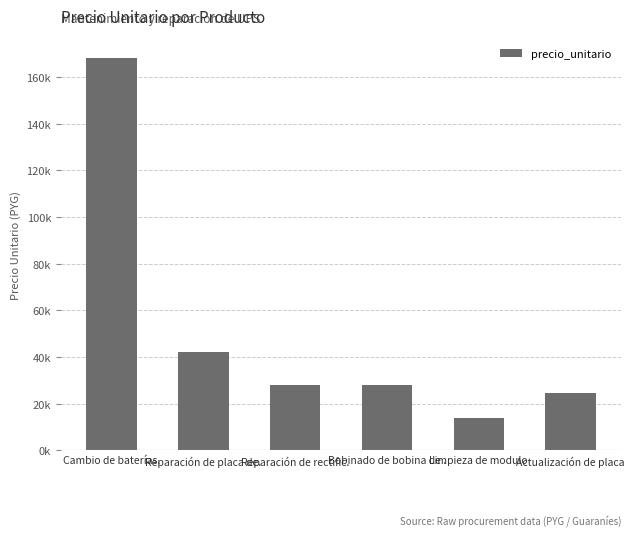

What is the approximate value at Actualización de placa?

24500